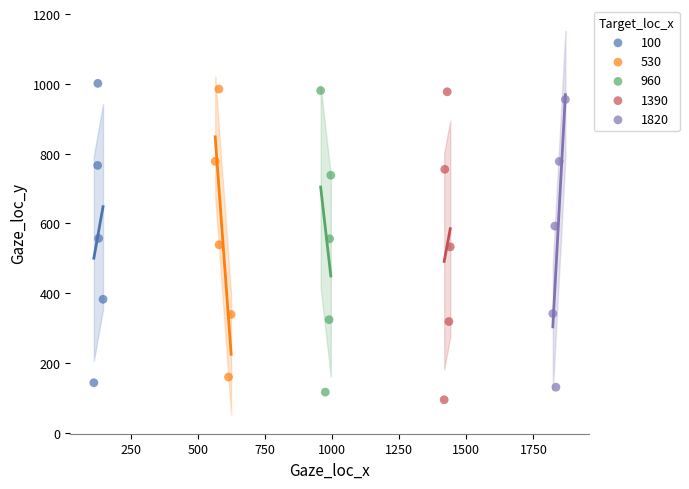

What are all the series names shown in the legend?

100, 530, 960, 1390, 1820